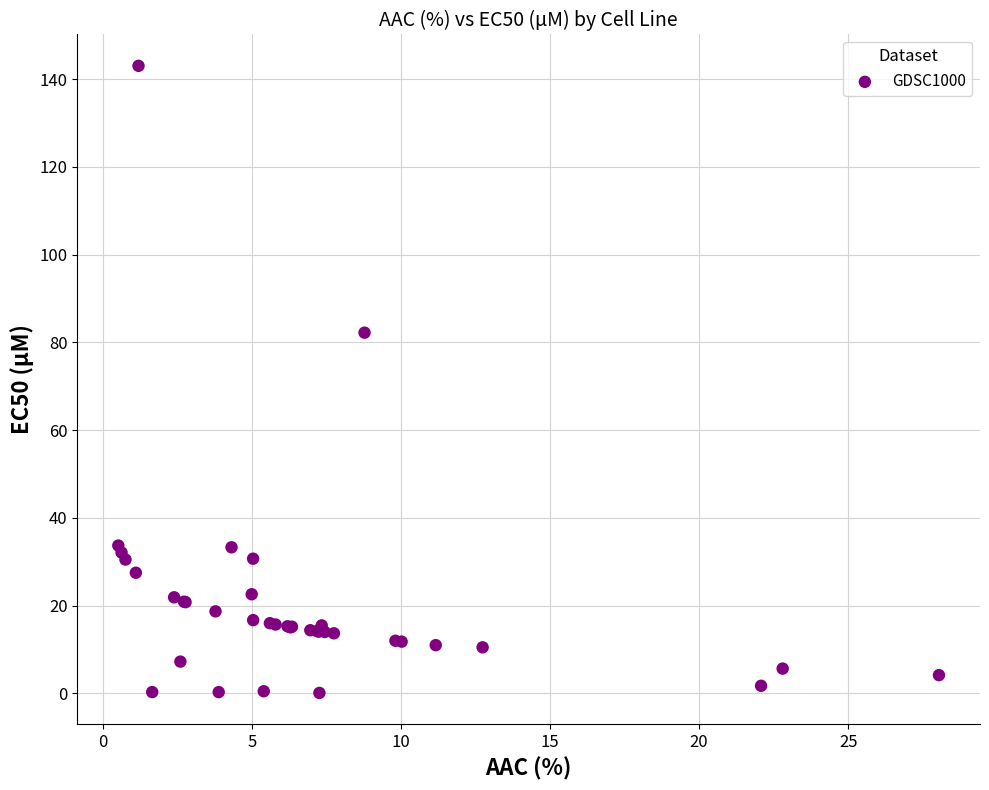

What Y value in the scatter plot is closest to 71?

82.2